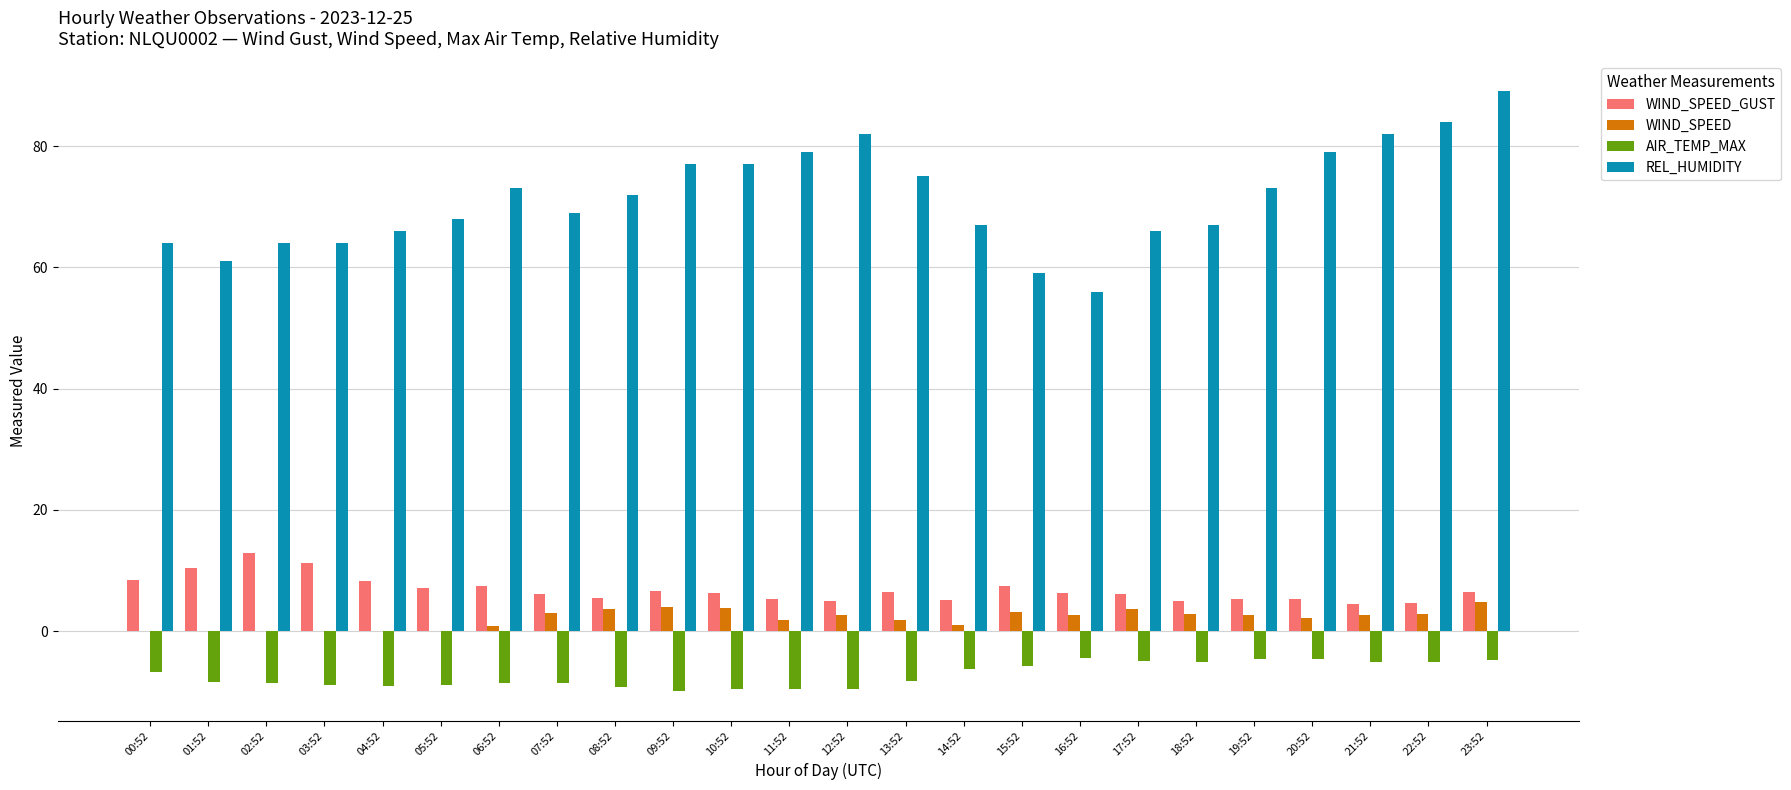

At which category is the sum across all series the highest?

23:52